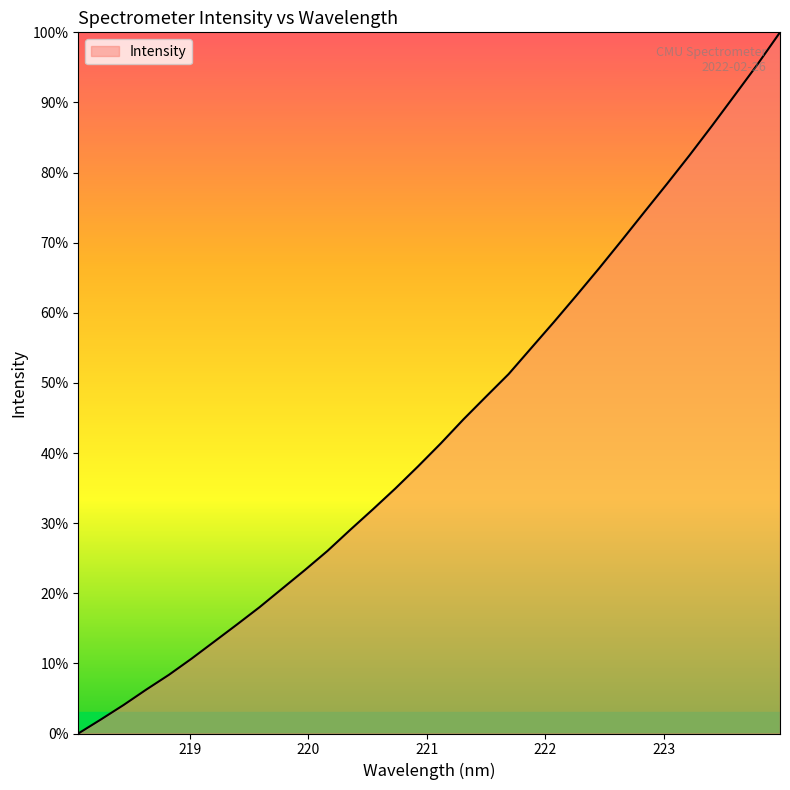

What is the maximum value shown in the chart?

100.0